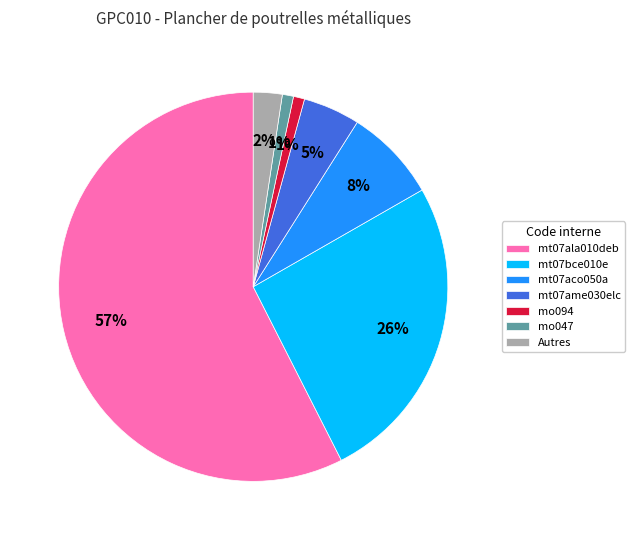

To the nearest percent, what is the average slice percentage?

14%